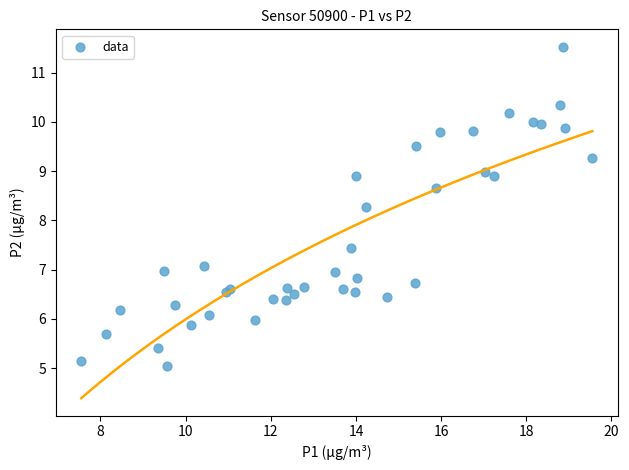

What Y value in the scatter plot is closest to 8?

8.3